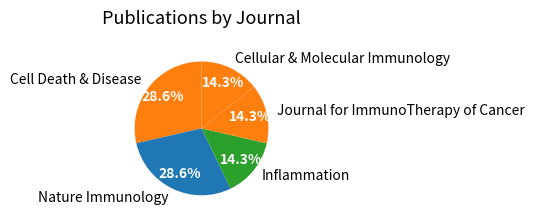

What percentage do Nature Immunology and Cell Death & Disease together represent?

57.1%